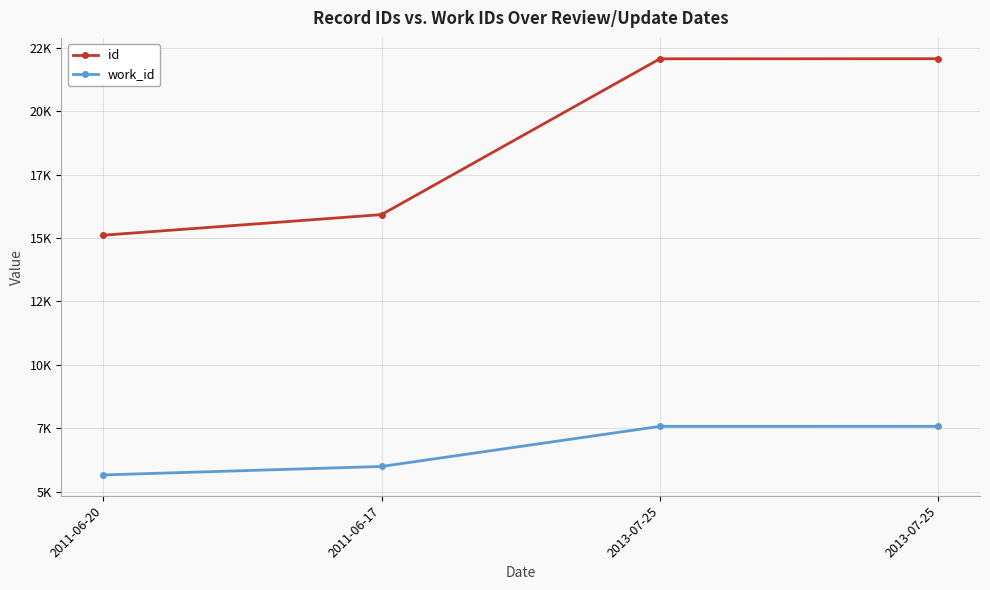

True or false: work_id has more than 2 interior local peaks.

False